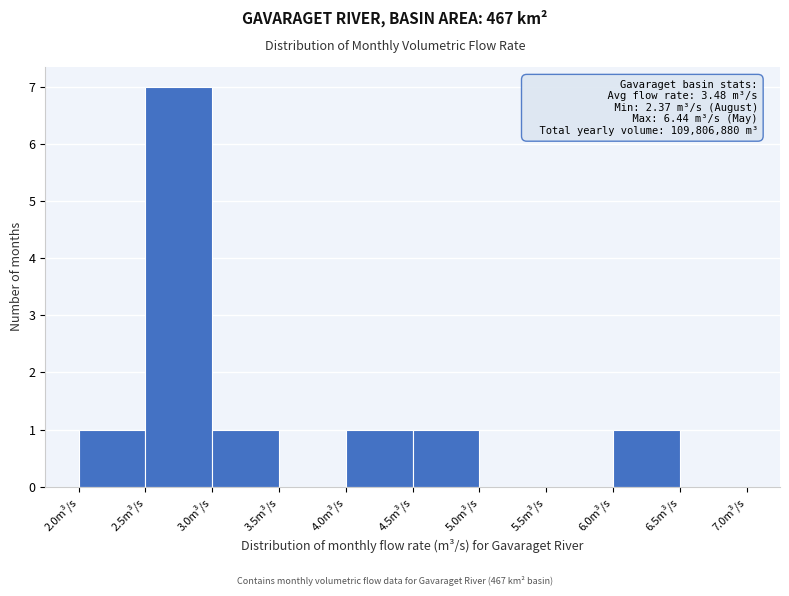

Over which range of the x-axis is the bar tallest?

2.5 to 3.0